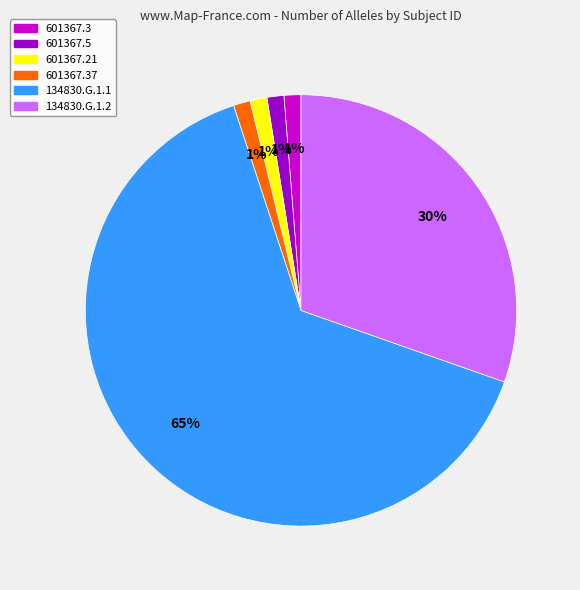

To the nearest percent, what is the average slice percentage?

17%